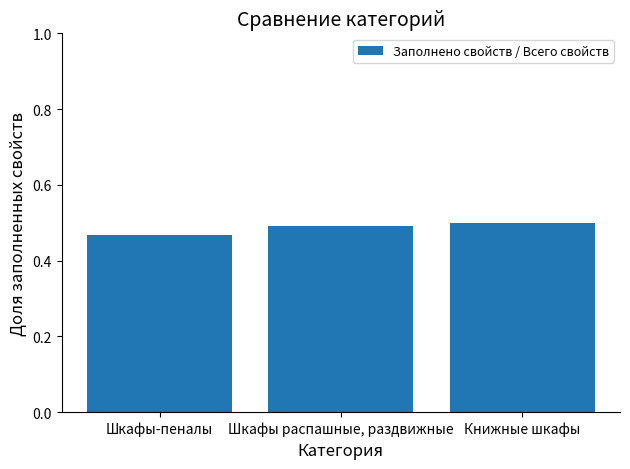

At which category does the chart reach its minimum across all series?

Шкафы-пеналы